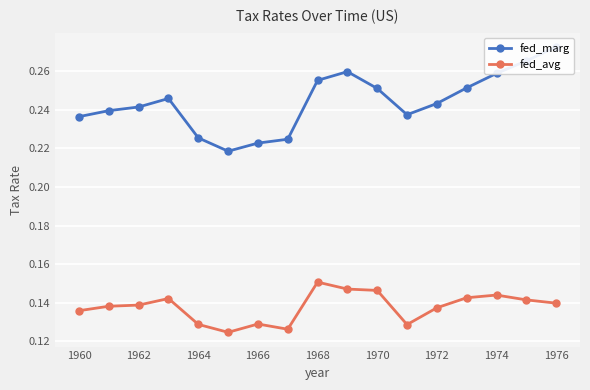

Is it true that fed_avg equals 0.2 at 1964?

False